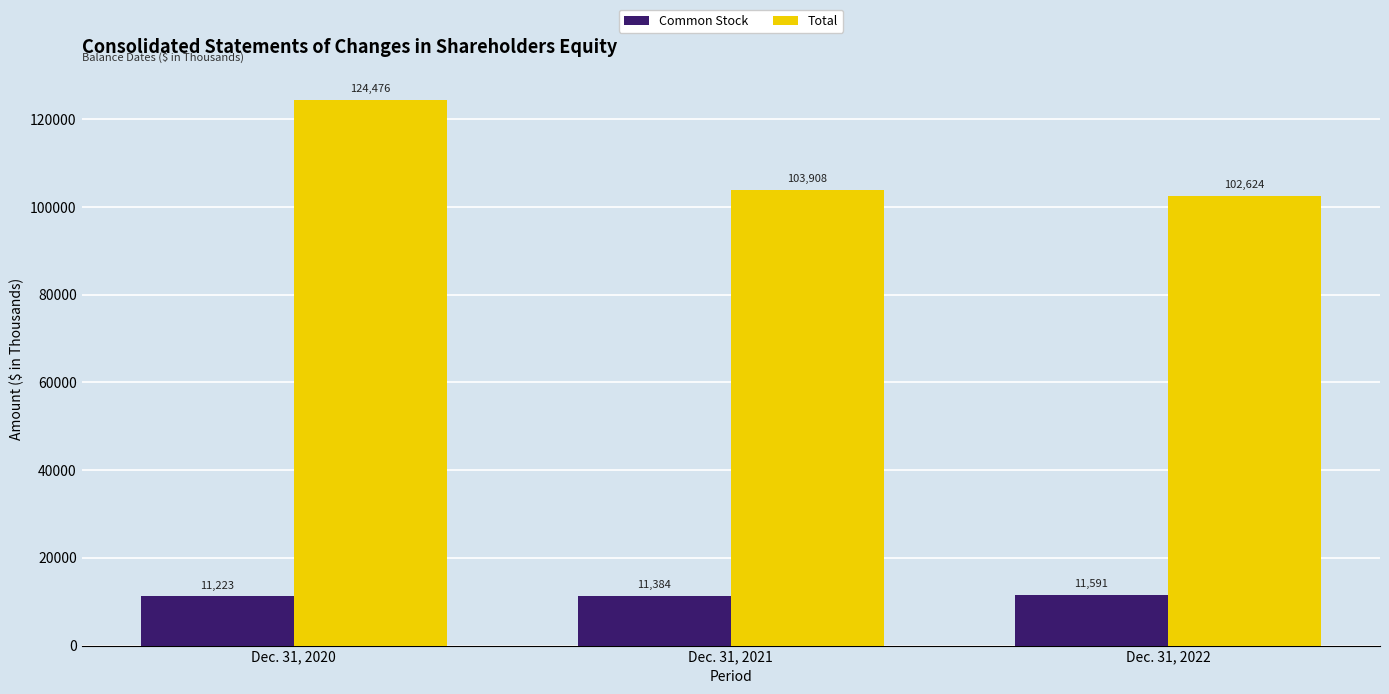

Count the Common Stock values in the range 11223 to 11591.

3